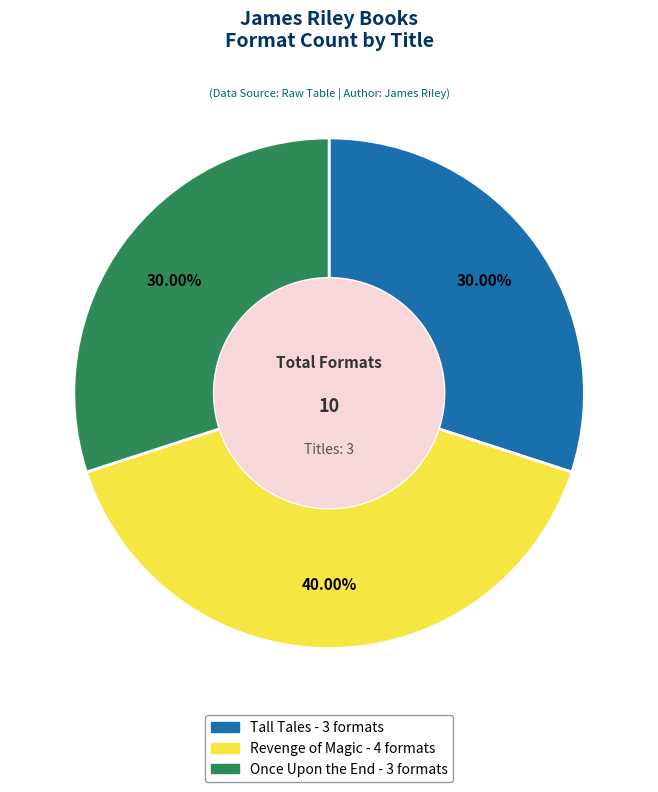

To the nearest percent, what portion does Tall Tales represent?

30%